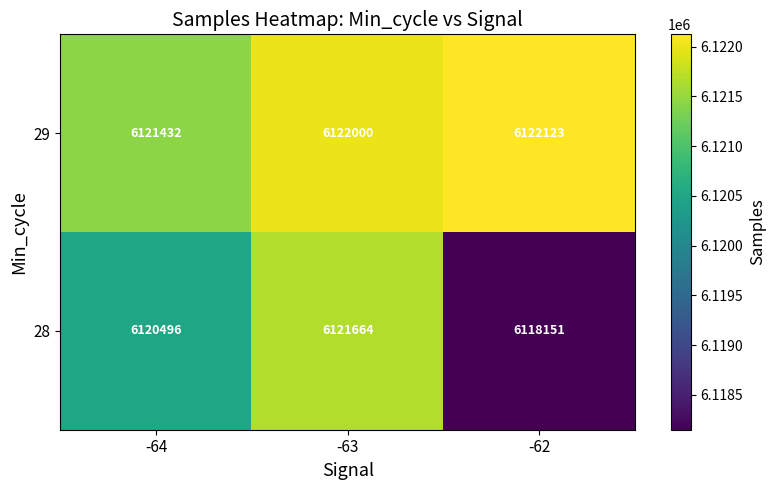

At how many categories does at least one series exceed 6121710?

2